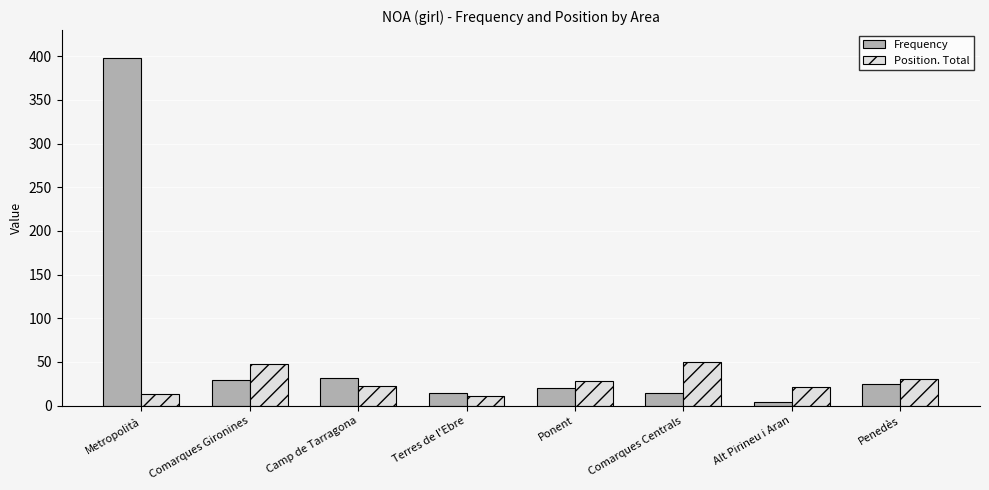

Which series changed the most between Metropolità and Alt Pirineu i Aran?

Frequency